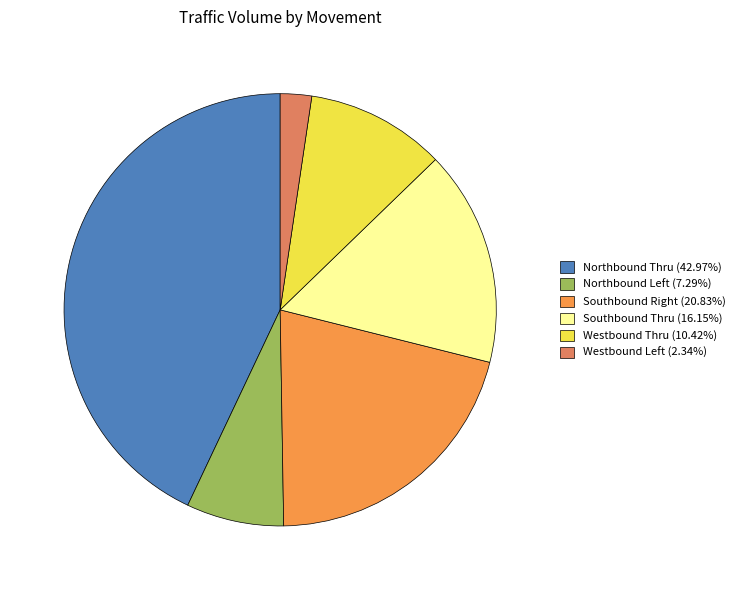

Is the sum of Southbound Thru (16.15%) and Northbound Thru (42.97%) greater than half?

Yes